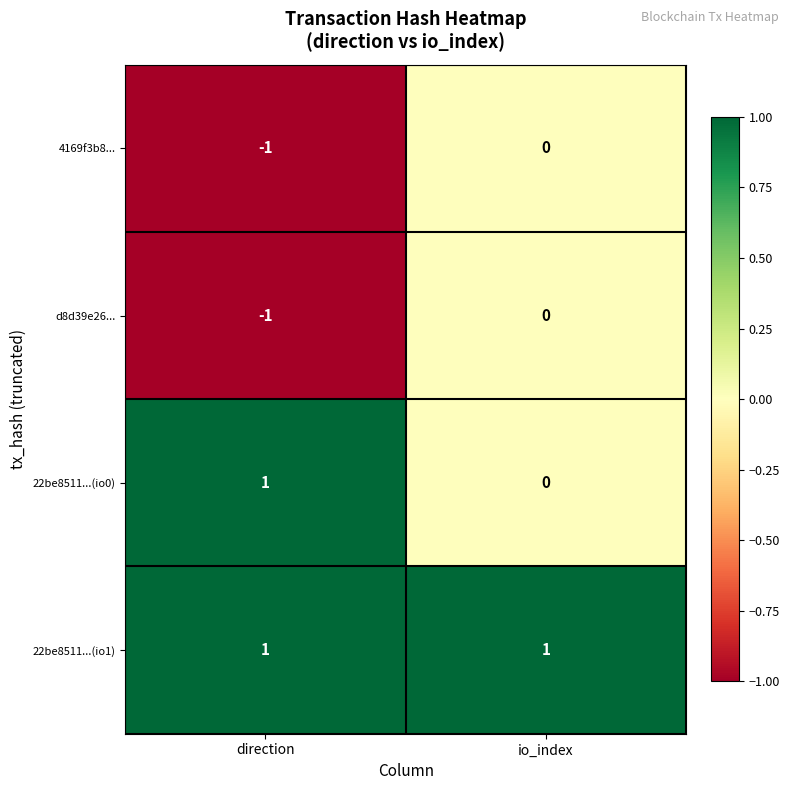

At which category does the chart reach its minimum across all series?

direction